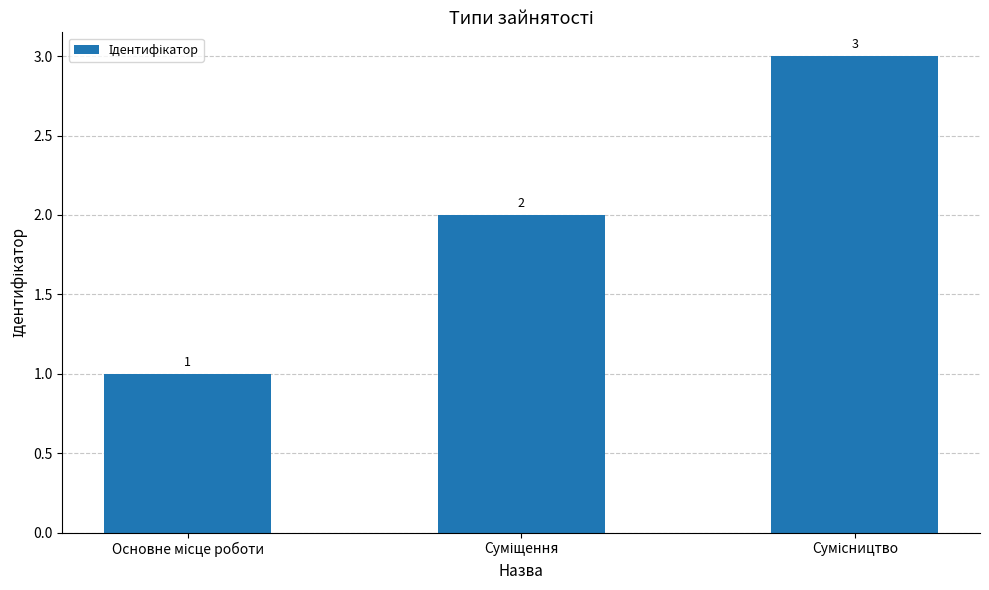

What is the sum of all values?

6